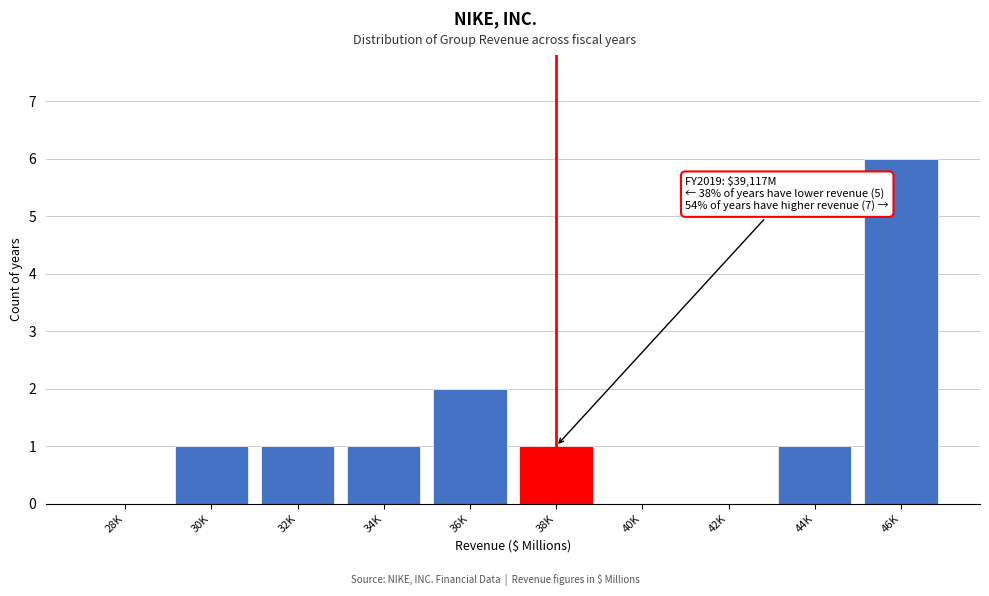

Reading right to left, what are all the values shown in this chart?

46K=6	44K=1	42K=0	40K=0	38K=1	36K=2	34K=1	32K=1	30K=1	28K=0